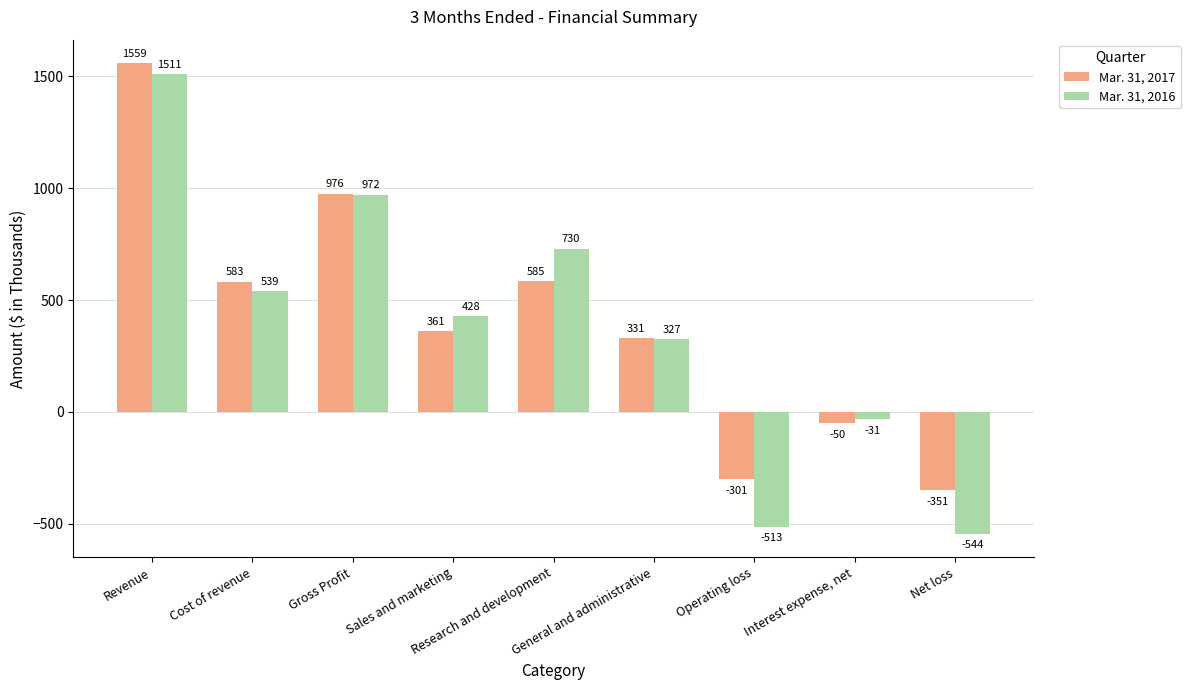

How many values in Mar. 31, 2017 are above zero?

6